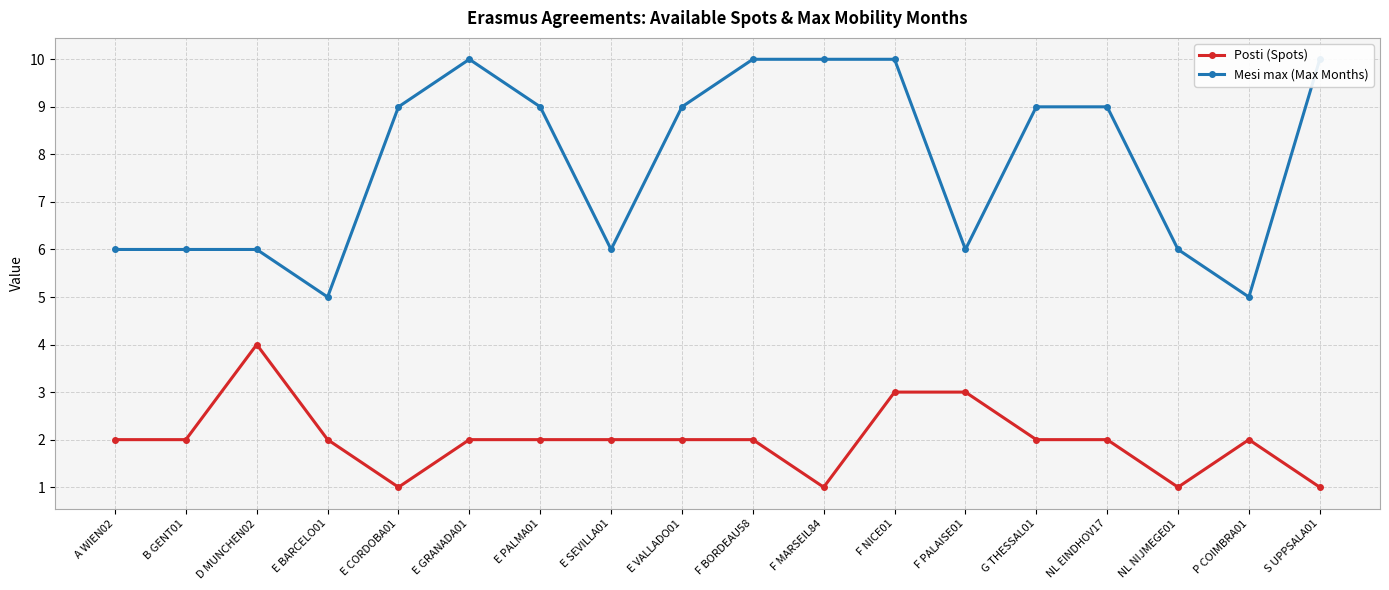

What is the highest value of the Posti (Spots) series?

4